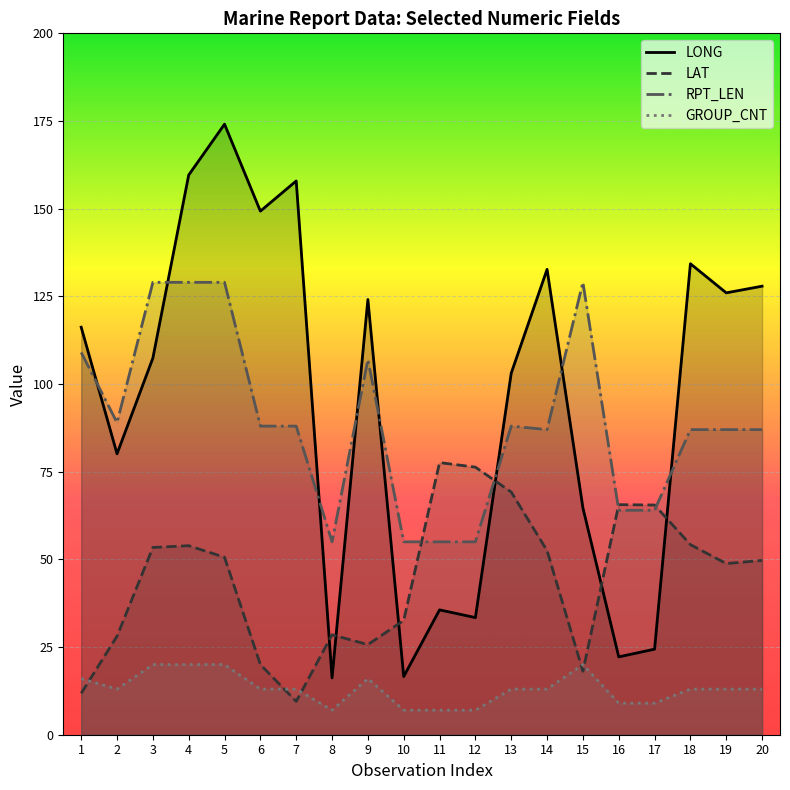

The value of RPT_LEN at 9 is 107.0. True or false?

True